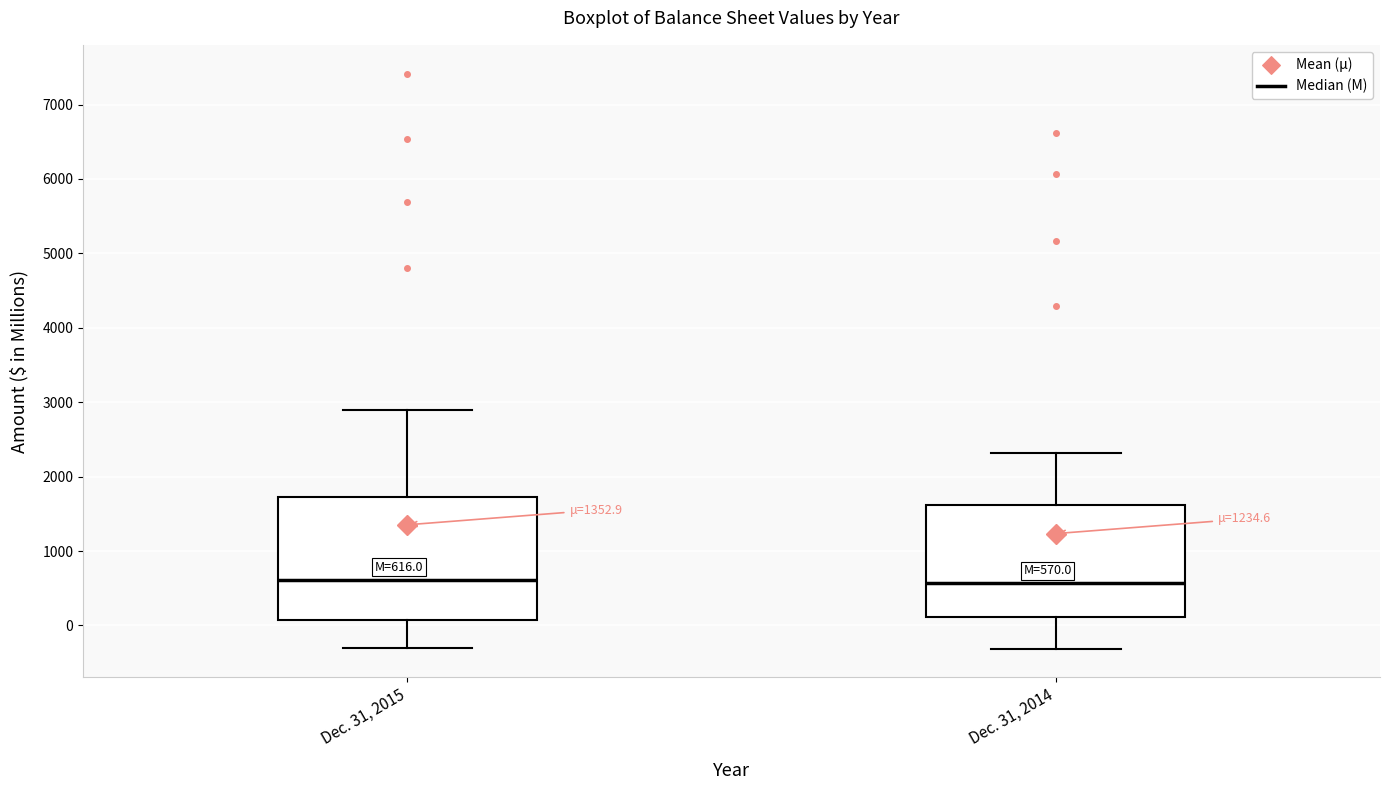

Comparing the boxes themselves (not the whiskers), which one is the tallest?

Dec. 31, 2015